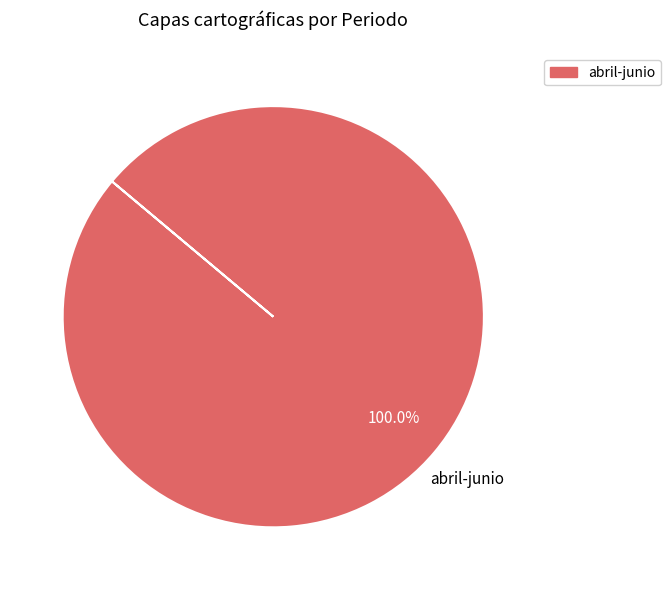

Is there any slice that represents more than half of the pie?

Yes